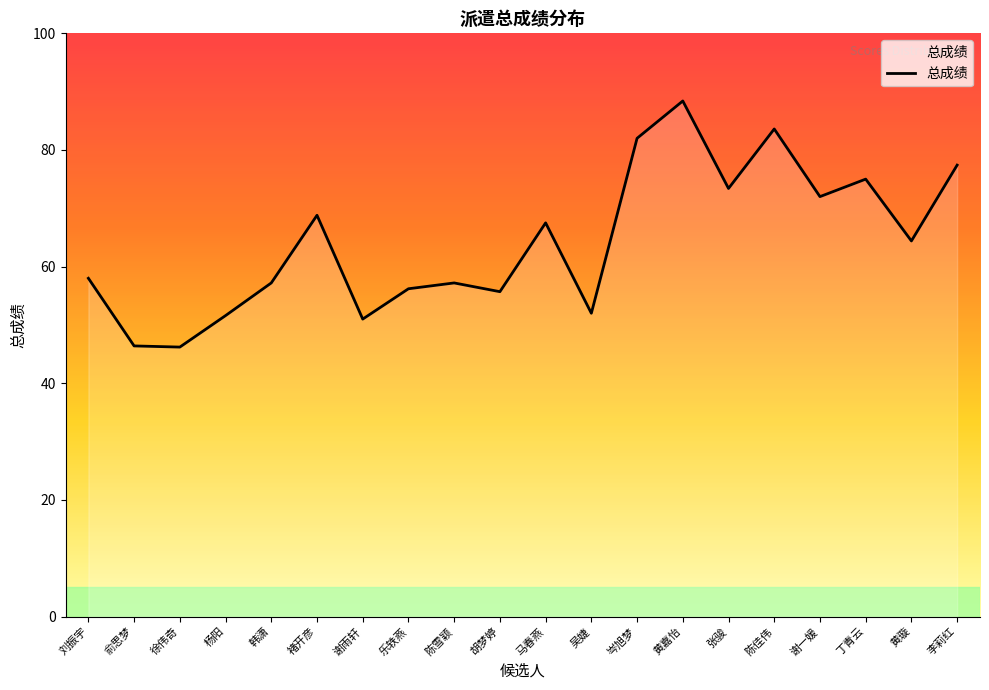

How many values are below 64?

10